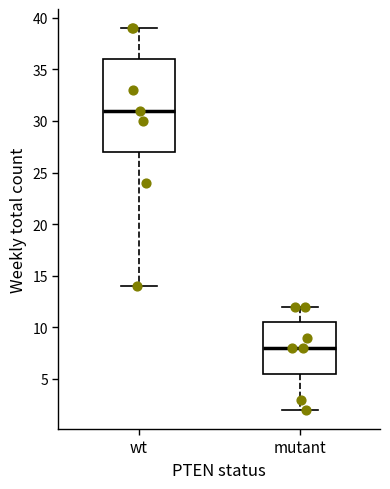

Reading left to right, read every box against the y-axis: the position of its median line, the range the box covers, and the ends of its whiskers. The values are not printed on the chart, so give them approximately, as read against the axis.

wt: median 31.0, box 27.0 to 36.0, whiskers 14.0 to 39.0
mutant: median 8.0, box 5.5 to 10.5, whiskers 2.0 to 12.0